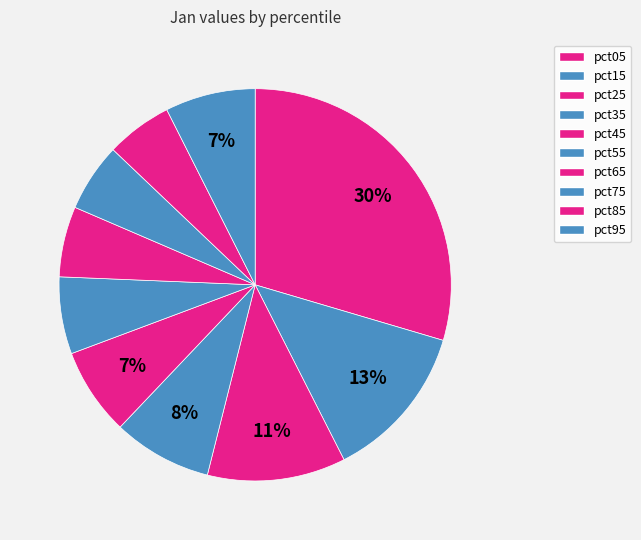

How many segments does this pie chart have?

10